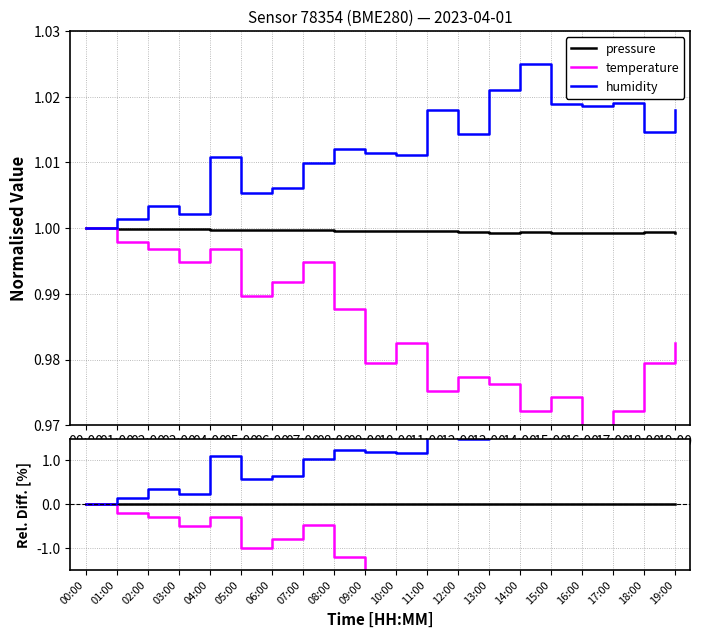

What are all the series names shown in the legend?

pressure, temperature, humidity